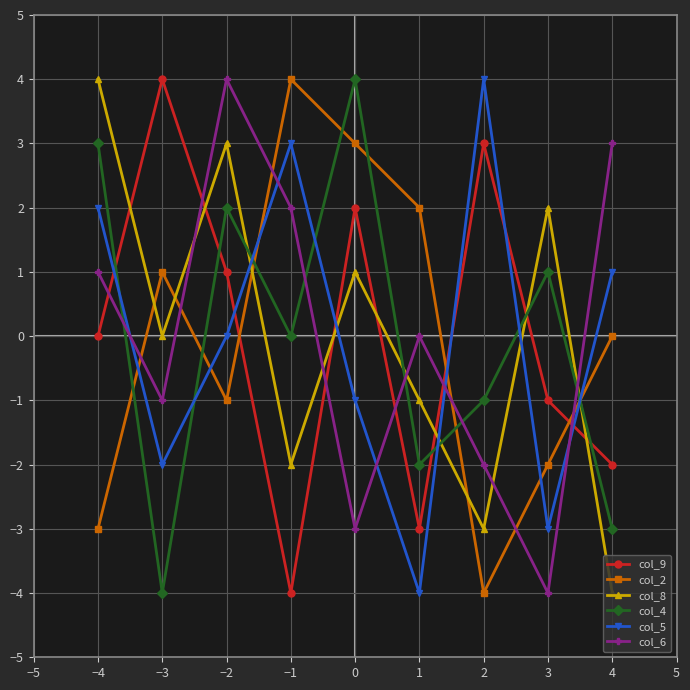

At which label does col_9 reach its peak?

−3